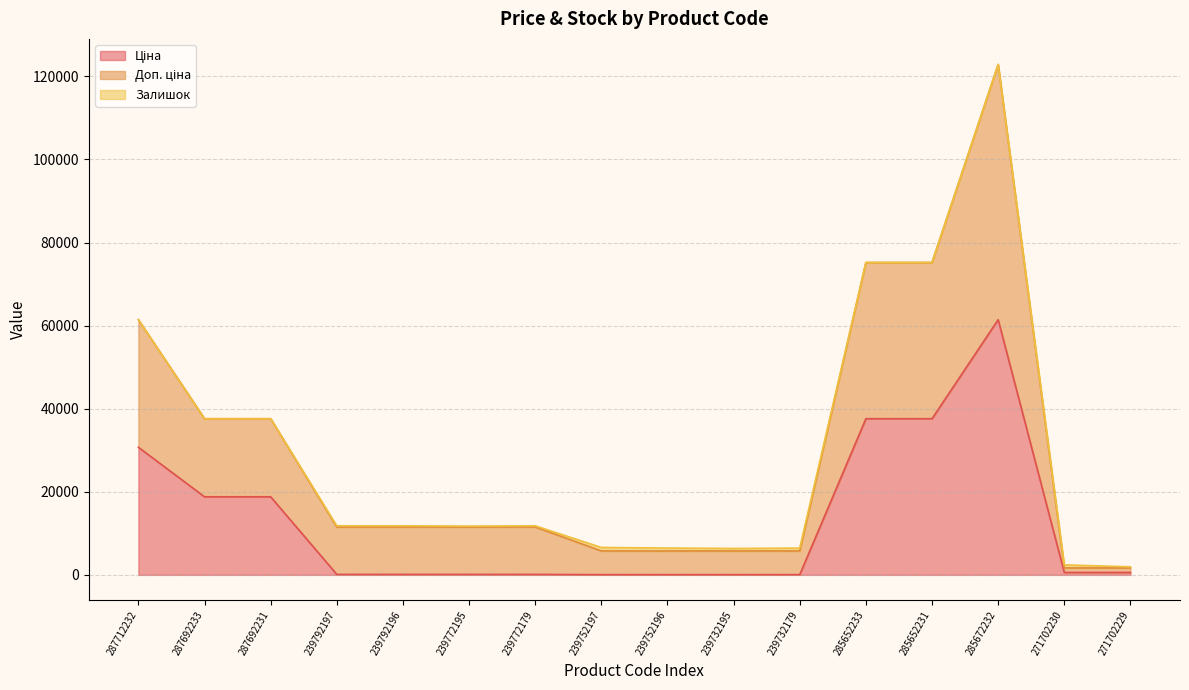

What is the label of the 6th point from the right?

239732179